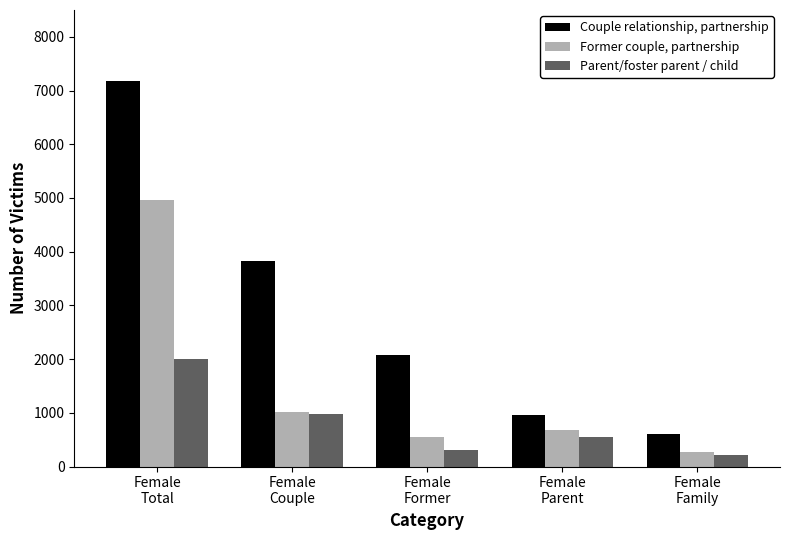

How many data points in Couple relationship, partnership are less than 2070?

2